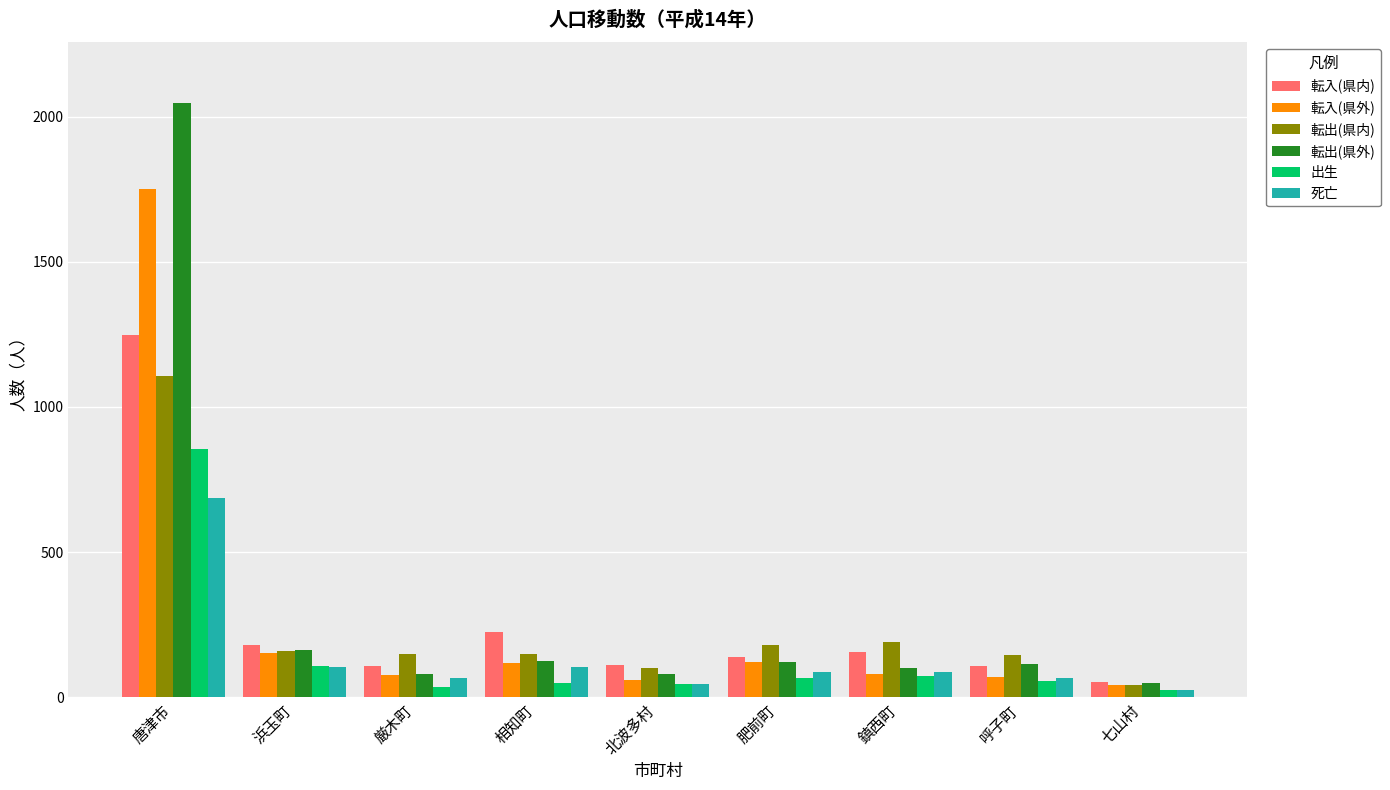

What position from the left is 浜玉町?

2